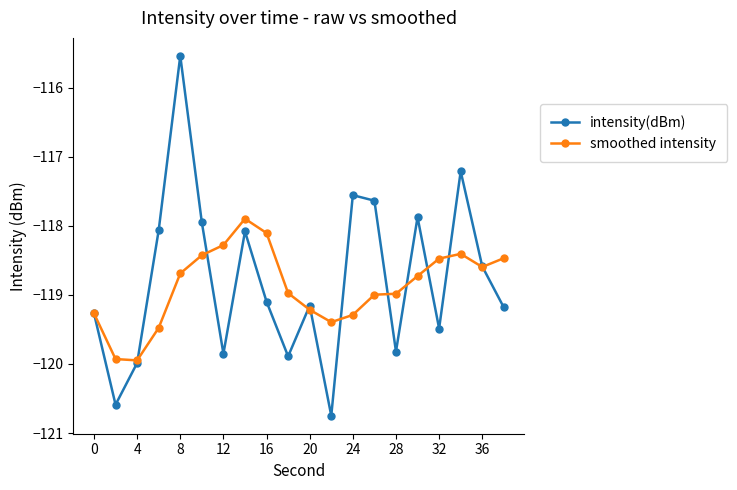

What is the lowest value of the smoothed intensity series?

-119.9